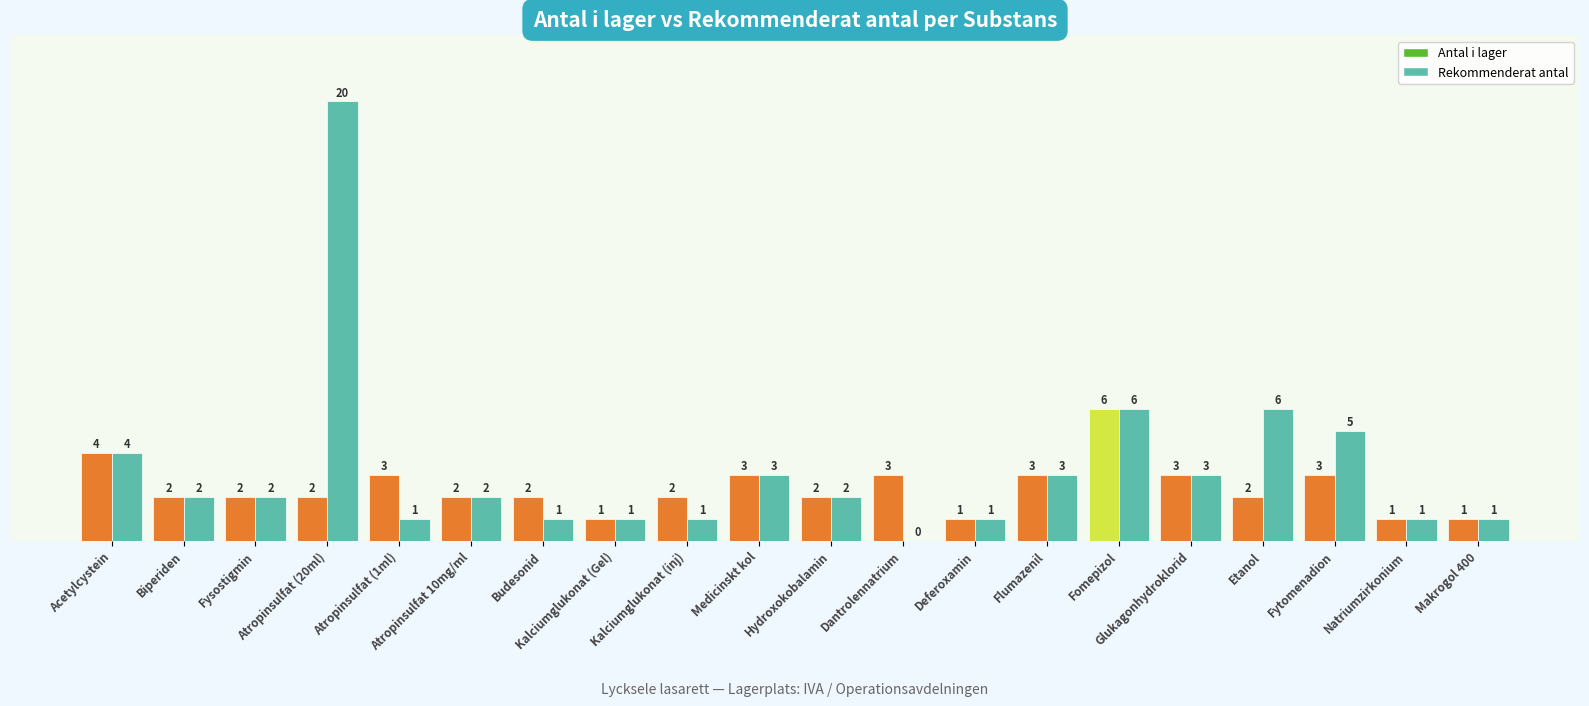

Is it true that Antal i lager equals 3 at Atropinsulfat (20ml)?

False